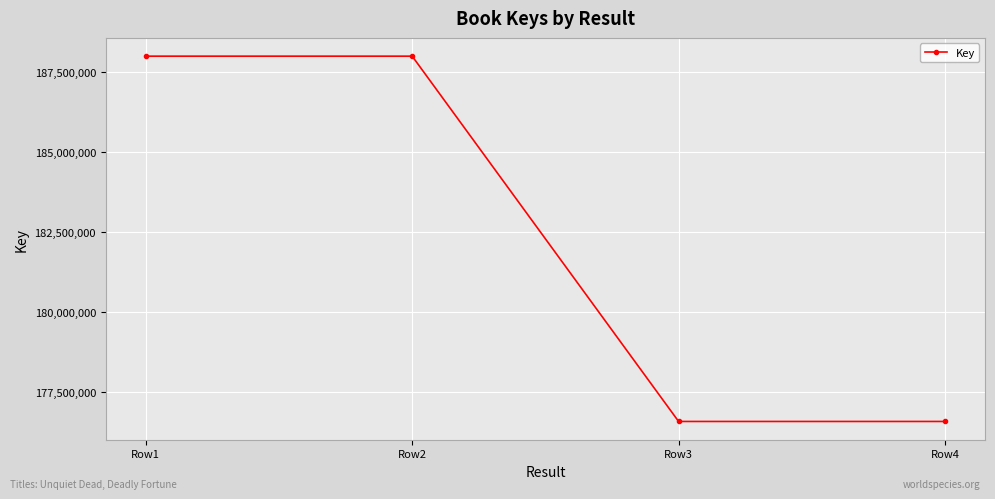

Approximately how many times larger is the value at Row2 compared to Row3?

1.1